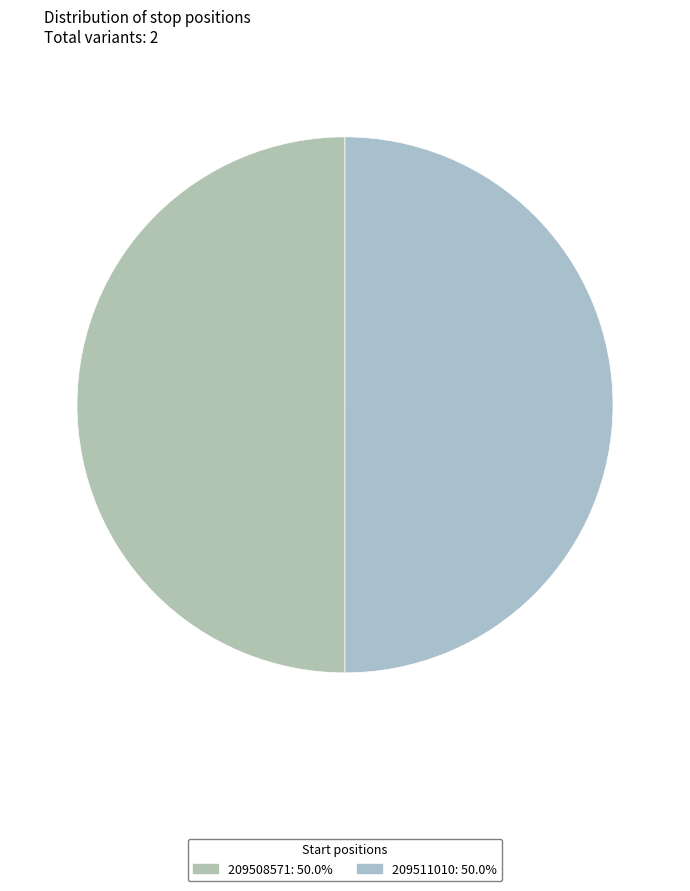

Which slice is the largest?

209511010